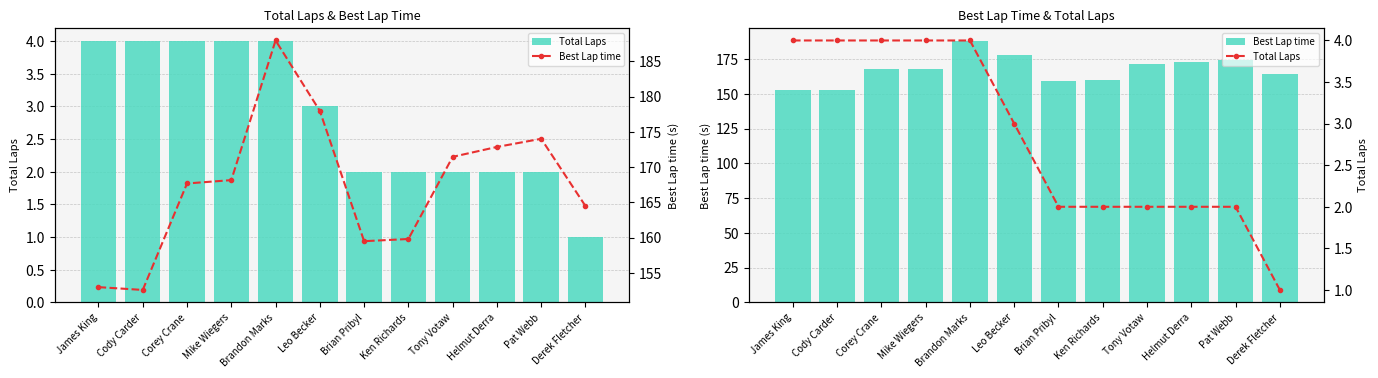

What are all the series names shown in the legend?

Total Laps, Best Lap time